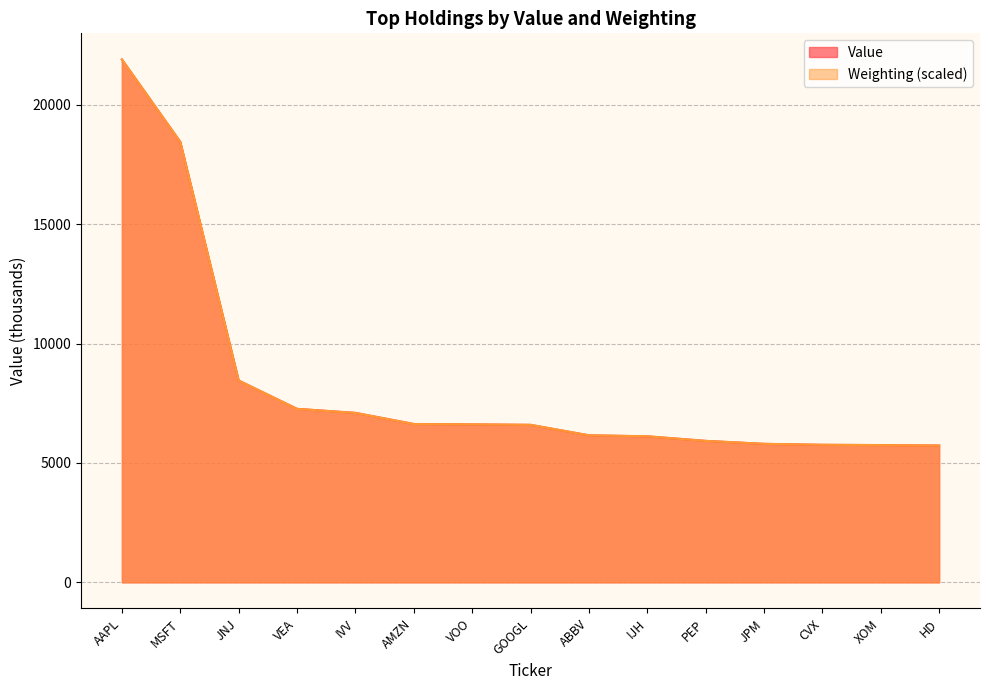

What is the minimum value for Value?

5730.0